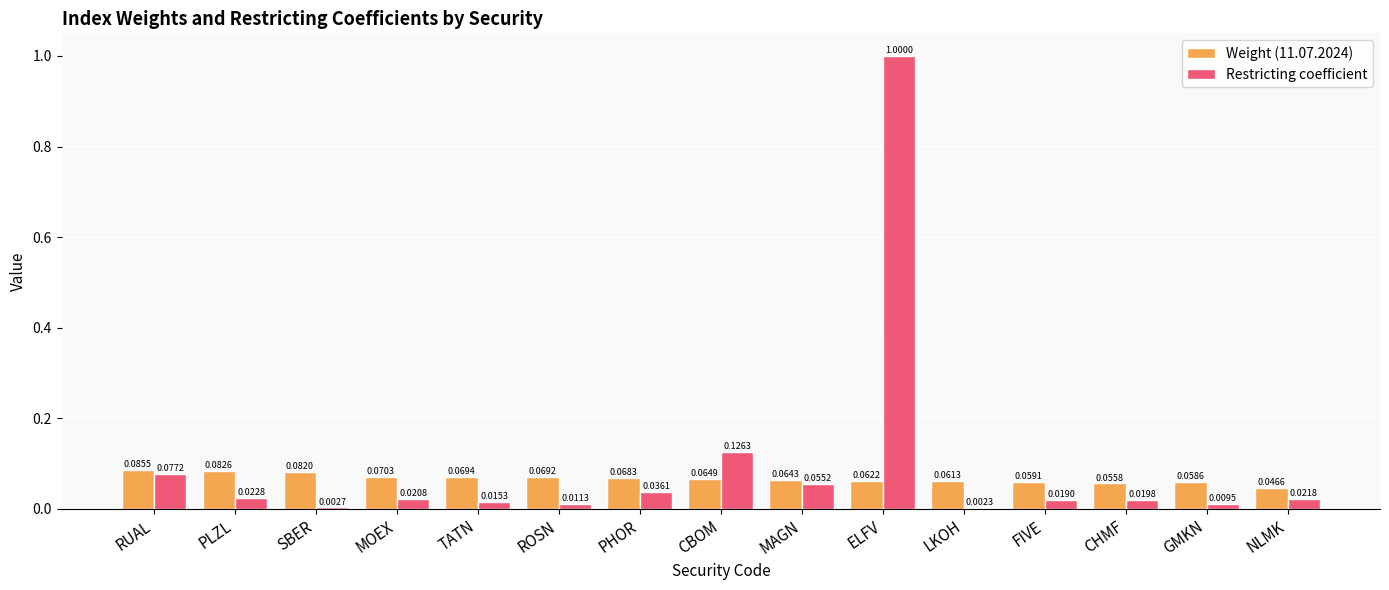

Where is Weight (11.07.2024) nearest to the value 0?

NLMK